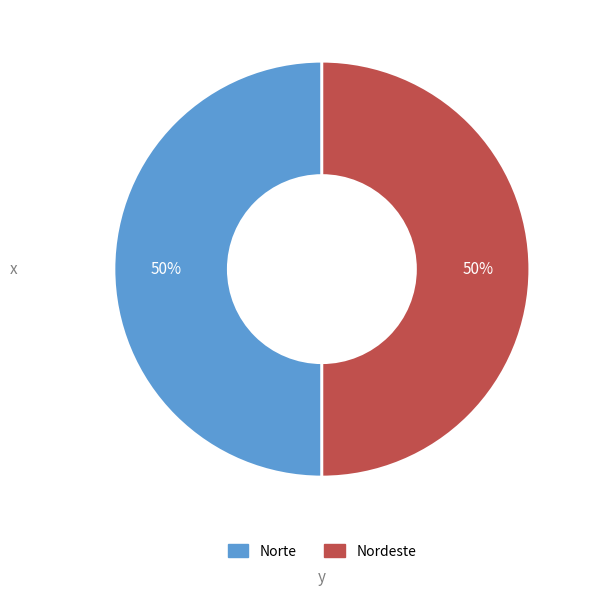

To the nearest percent, what portion does Norte represent?

50%